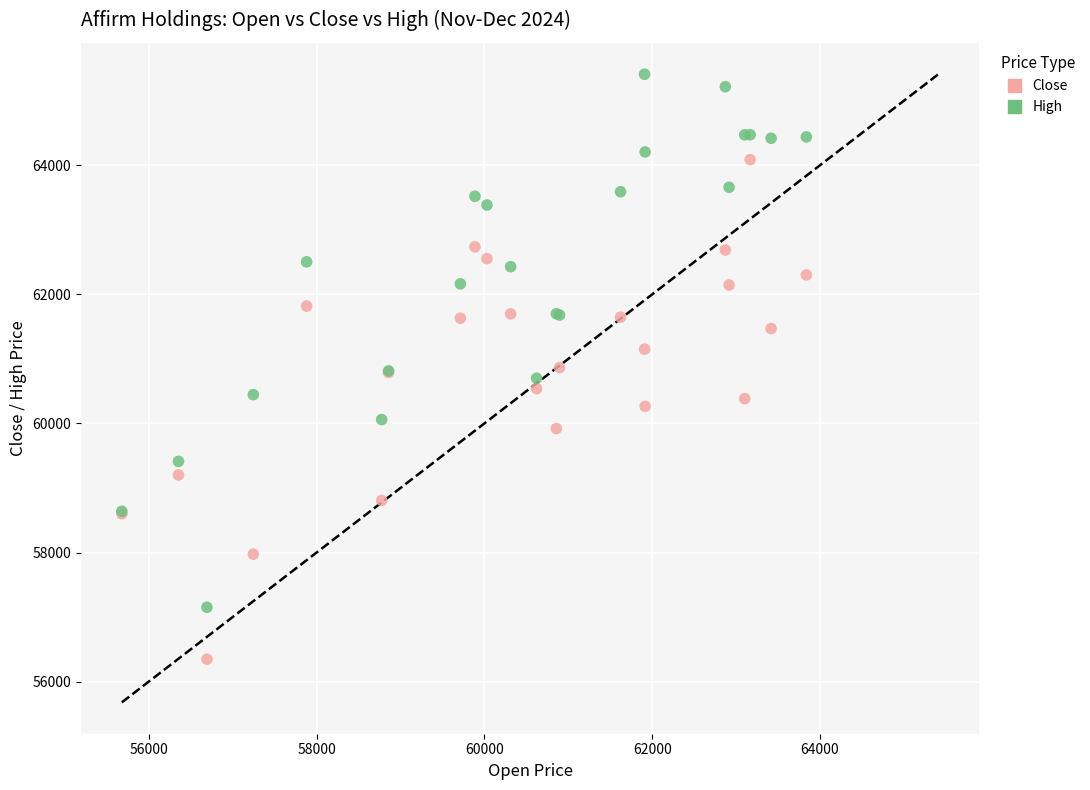

Which series reaches the maximum Y coordinate?

High